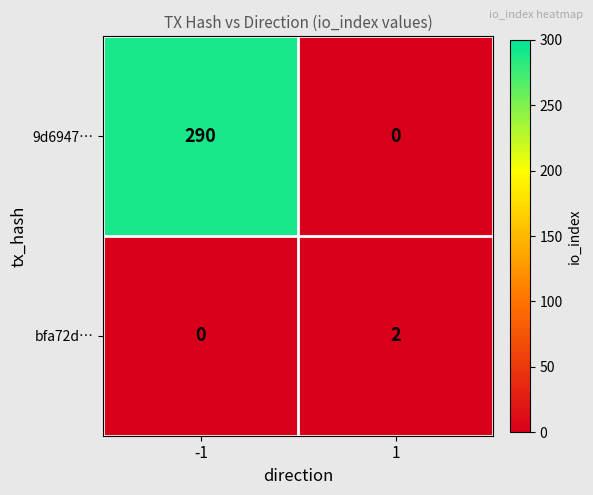

What is the sum of all 9d6947… values?

290